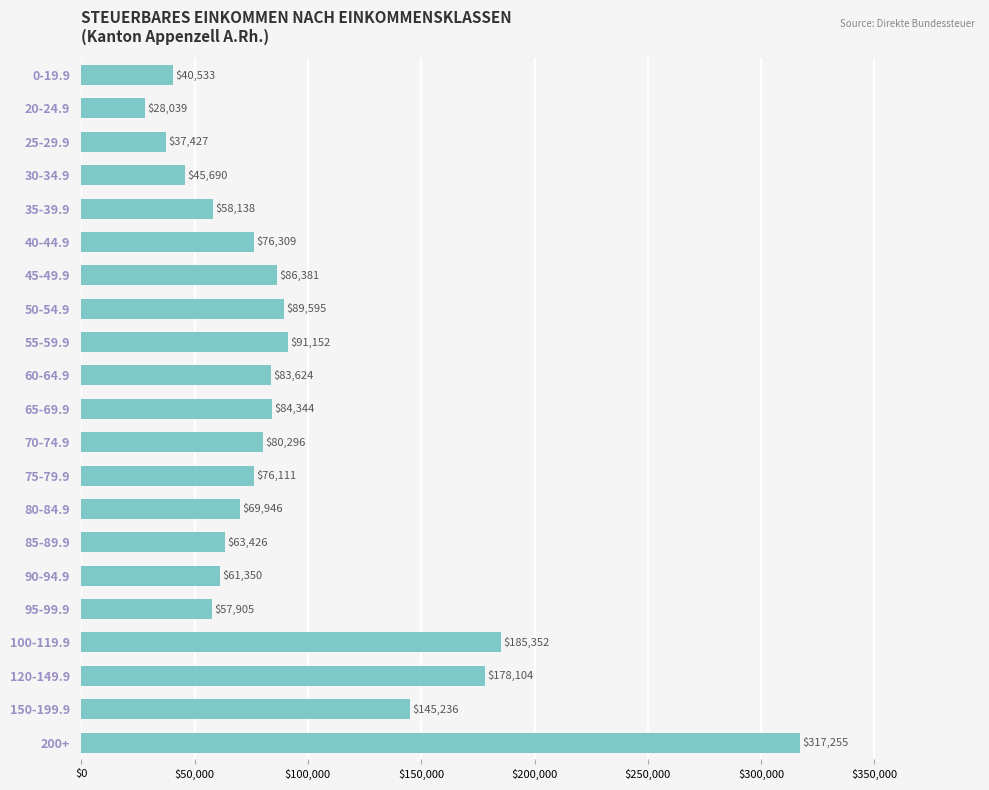

What is the difference between the maximum and minimum values?

289216.6